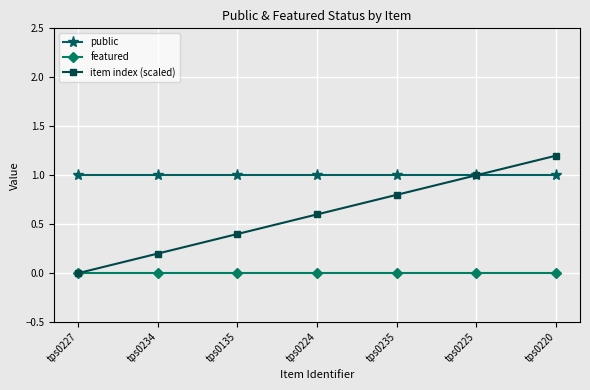

True or false: public has more than 2 points higher than both neighbors.

False